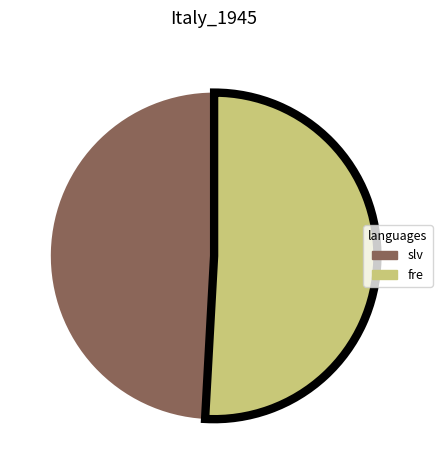

Is there a majority slice in this chart?

Yes